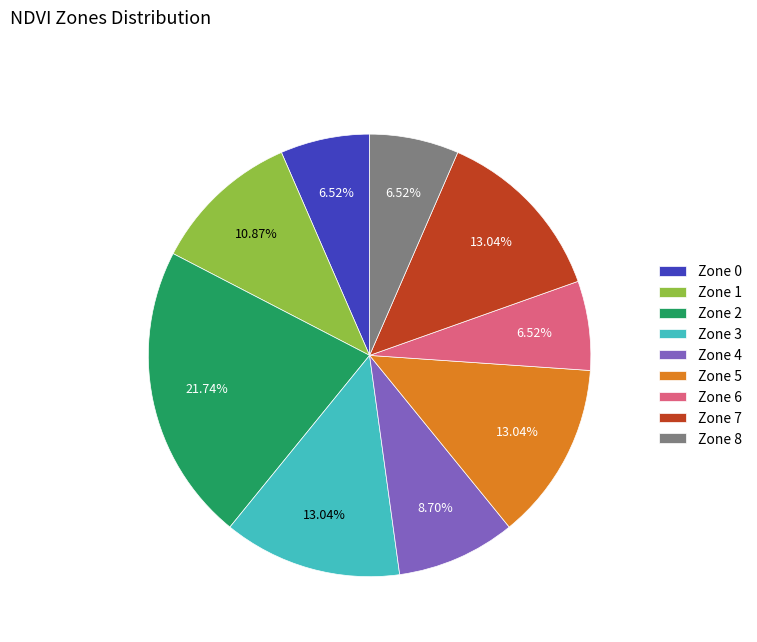

How many segments does this pie chart have?

9